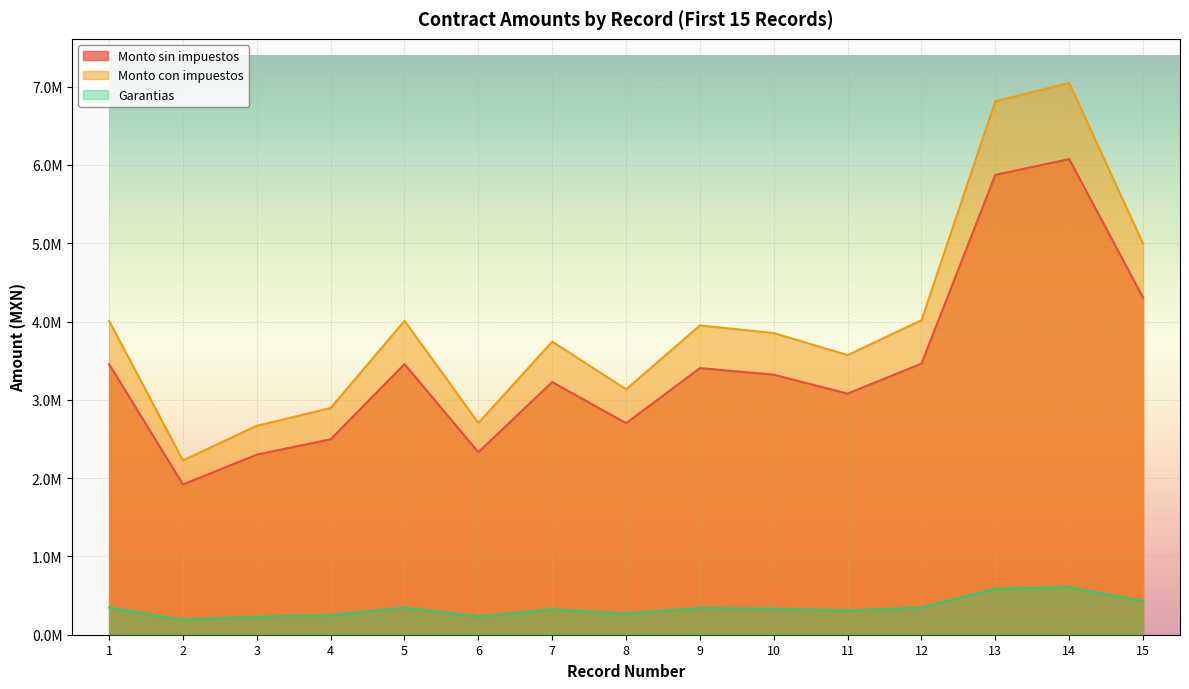

Reading left to right, extract all data points from this chart.

Monto sin impuestos: 3456543.0	1919367.0	2300362.4	2496286.4	3456256.5	2331103.4	3227020.2	2701900.0	3405042.1	3321000.0	3078960.0	3462815.6	5873000.0	6074497.5	4305000.0
Monto con impuestos: 4009589.9	2226465.7	2668420.4	2895692.2	4009257.5	2704079.9	3743343.5	3134204.0	3949848.8	3852360.0	3571593.6	4016866.1	6812680.0	7046417.1	4993800.0
Garantias: 345654.3	191936.7	230036.2	249628.6	345625.6	233110.3	322702.0	270190.0	340504.2	332100.0	307896.0	346281.6	587300.0	607449.8	430500.0